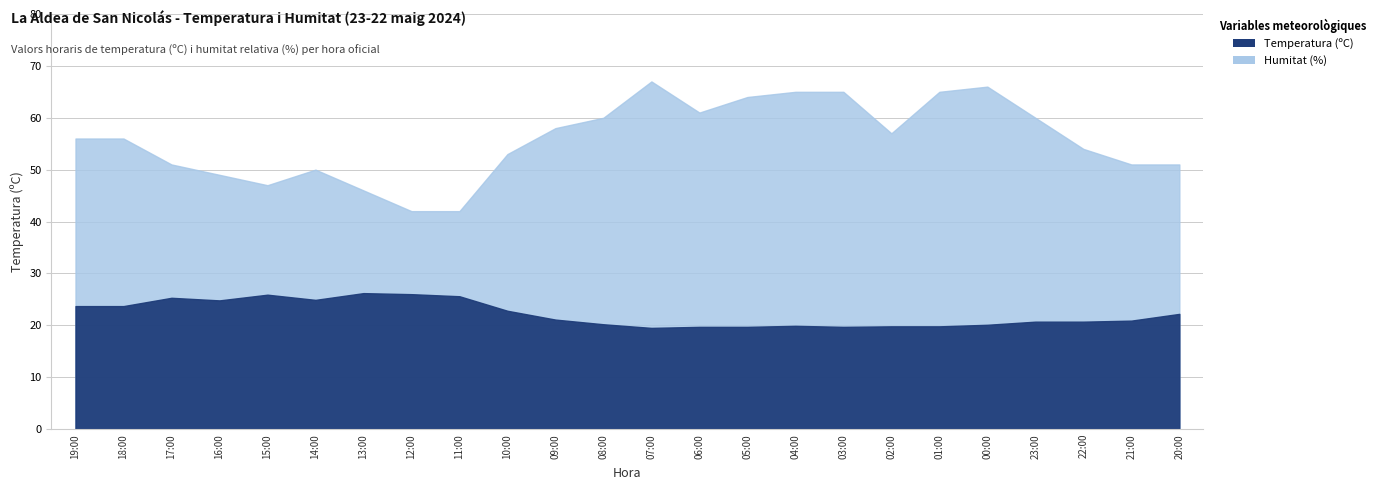

Rank the categories by Temperatura (ºC) value from lowest to highest.

07:00, 06:00, 05:00, 03:00, 02:00, 01:00, 04:00, 00:00, 08:00, 23:00, 22:00, 21:00, 09:00, 20:00, 10:00, 19:00, 18:00, 16:00, 14:00, 17:00, 11:00, 15:00, 12:00, 13:00